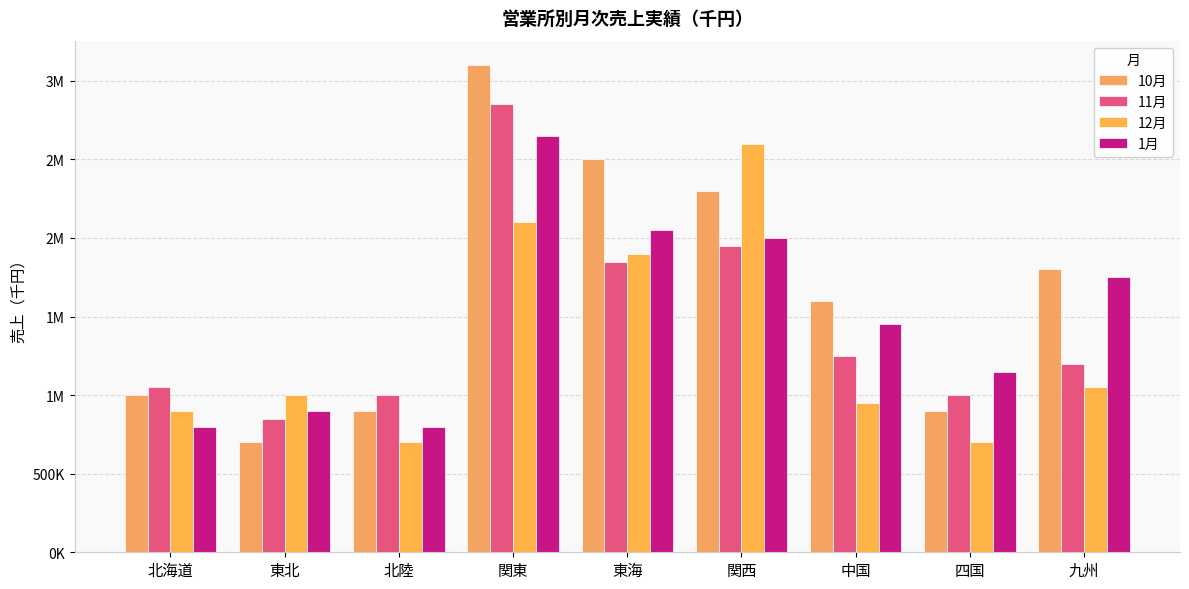

Is the value of 11月 at 北海道 greater than the value of 12月 at 中国?

Yes